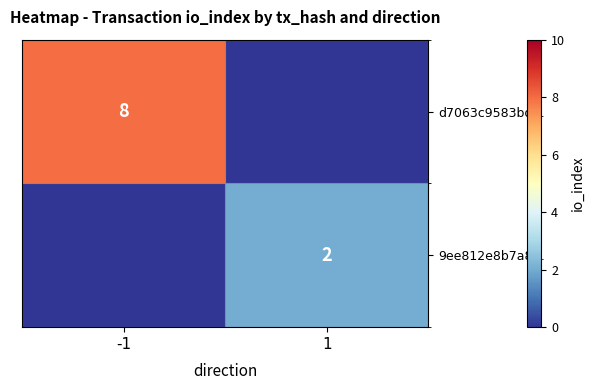

Is it true that d7063c9583bd… equals 8 at -1?

True